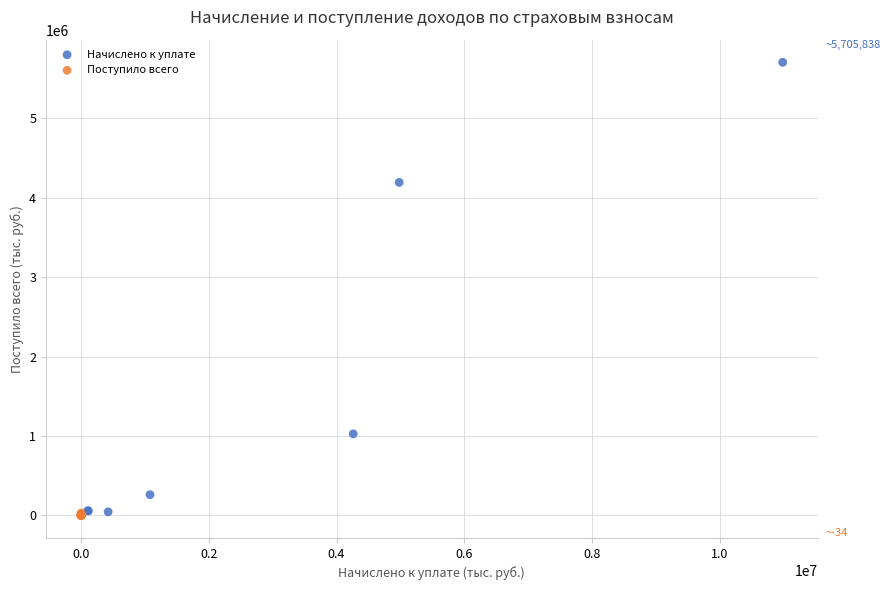

What are all the series names shown in the legend?

Начислено к уплате, Поступило всего